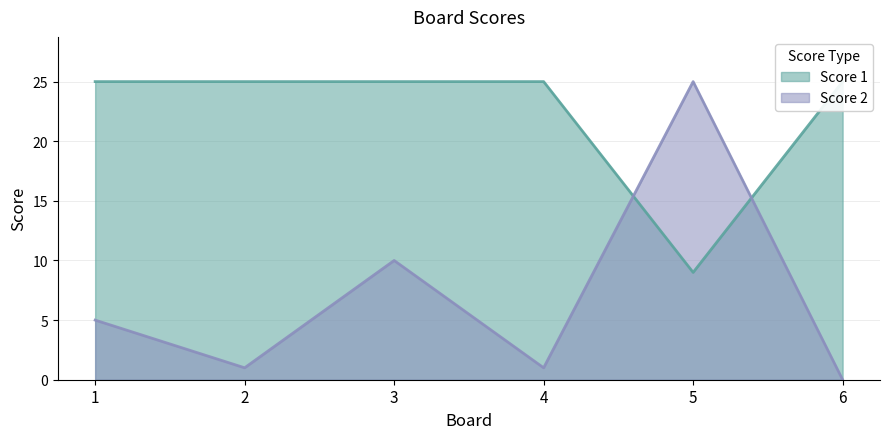

True or false: Score 1 and Score 2 intersect in this chart.

True